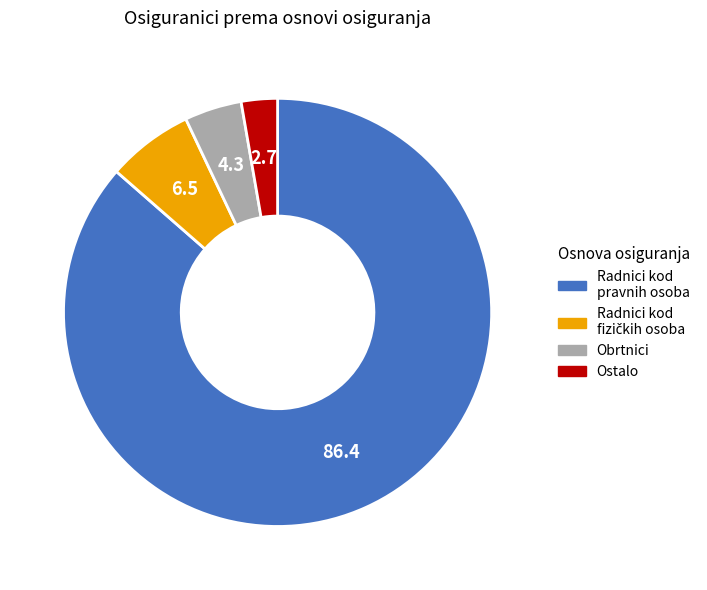

Is there a majority slice in this chart?

Yes